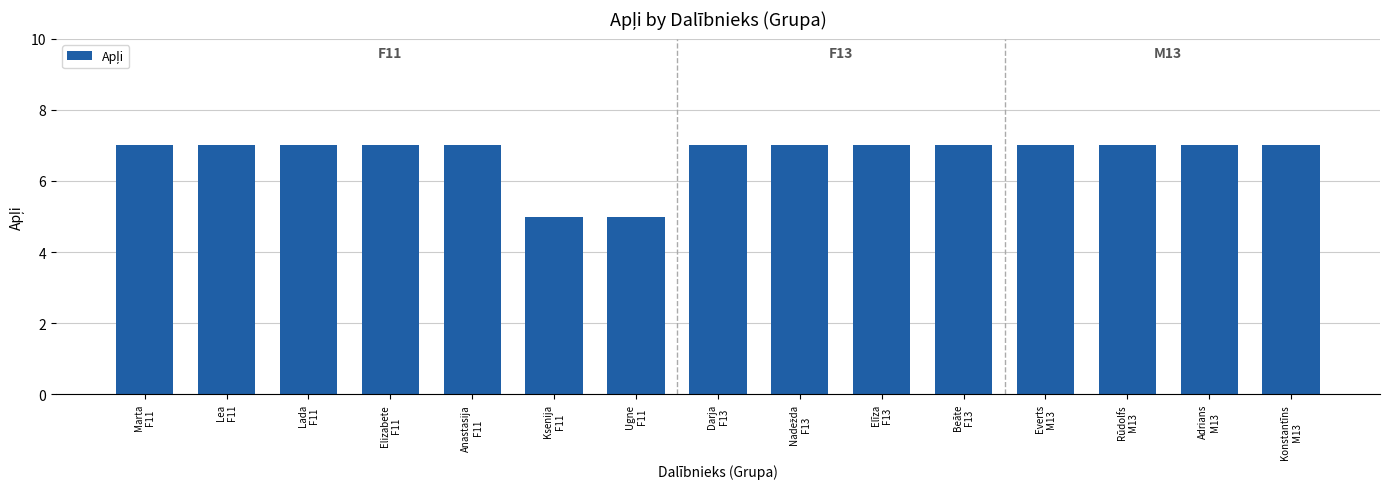

Are the bars grouped side by side (vs. stacked)?

No